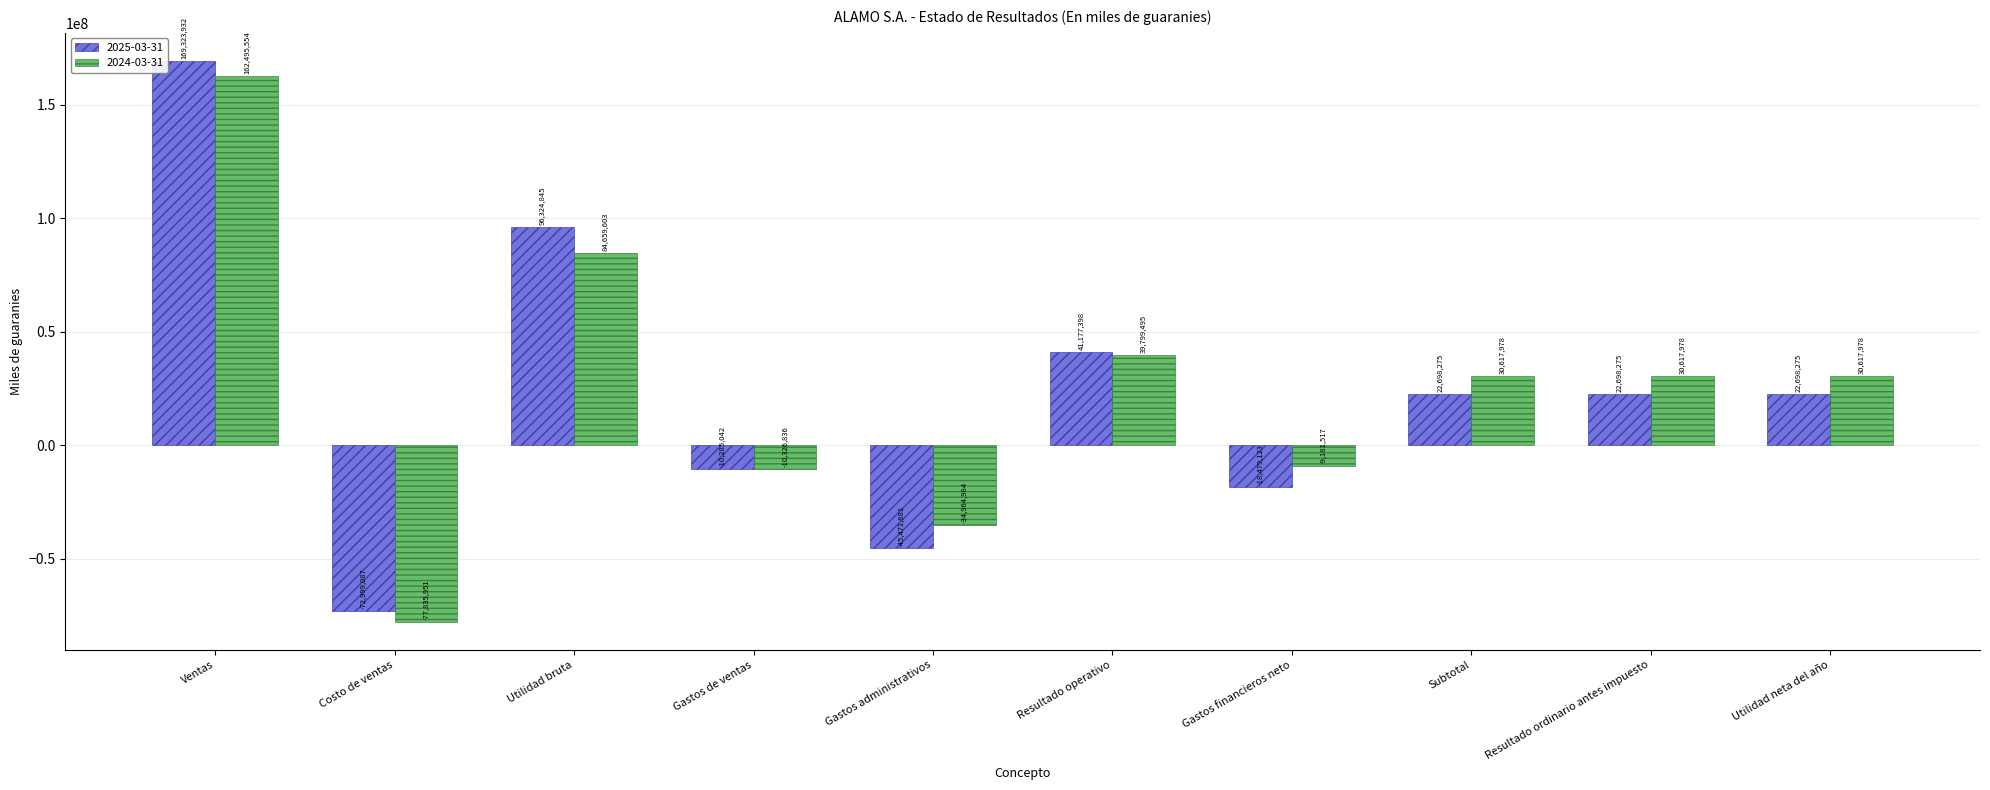

Which series changed the most between Utilidad bruta and Gastos financieros neto?

2025-03-31